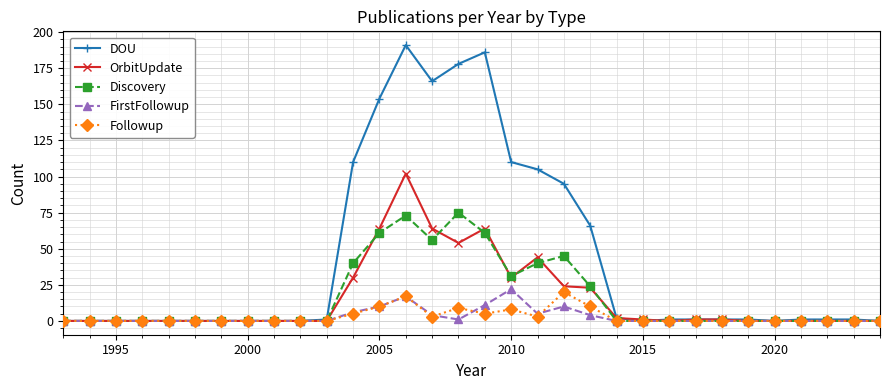

What is the highest value of the FirstFollowup series?

22